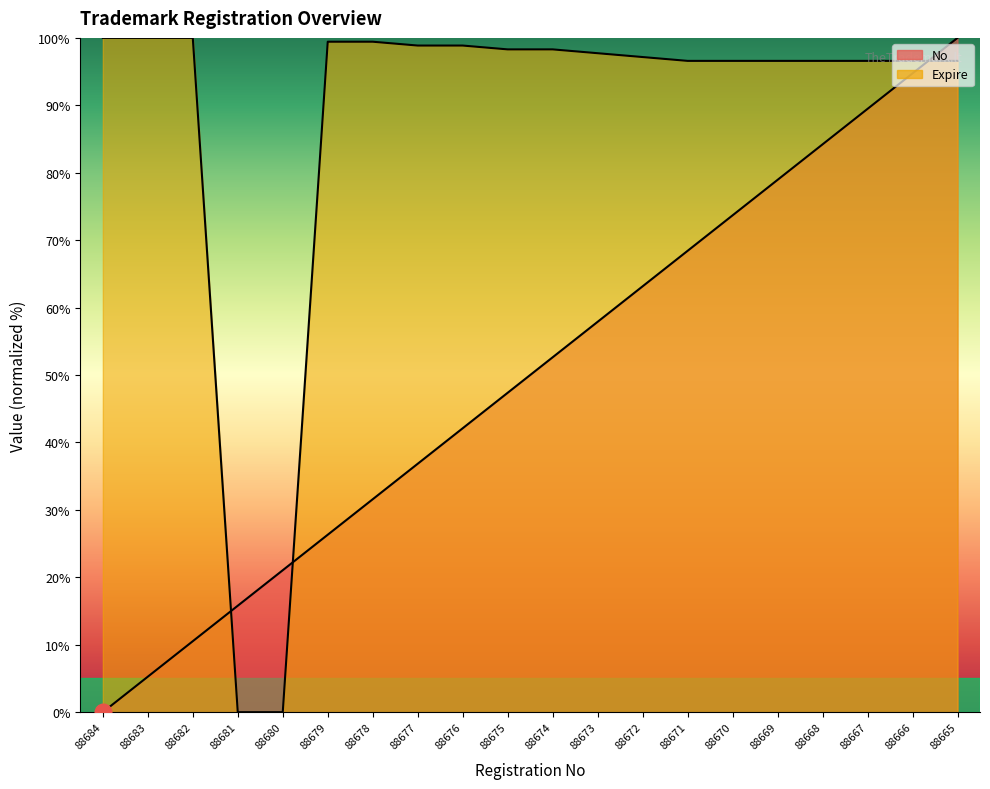

True or false: Expire has more than 2 interior local peaks.

False